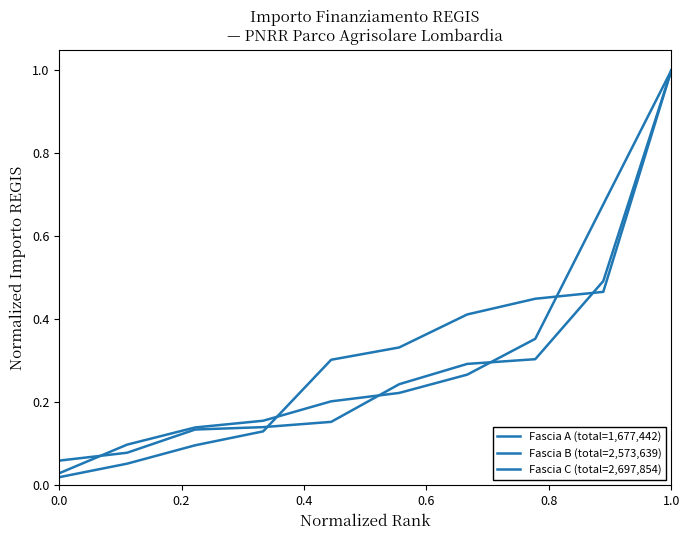

True or false: Fascia C (total=2,697,854) has more than 0 interior local peaks.

False